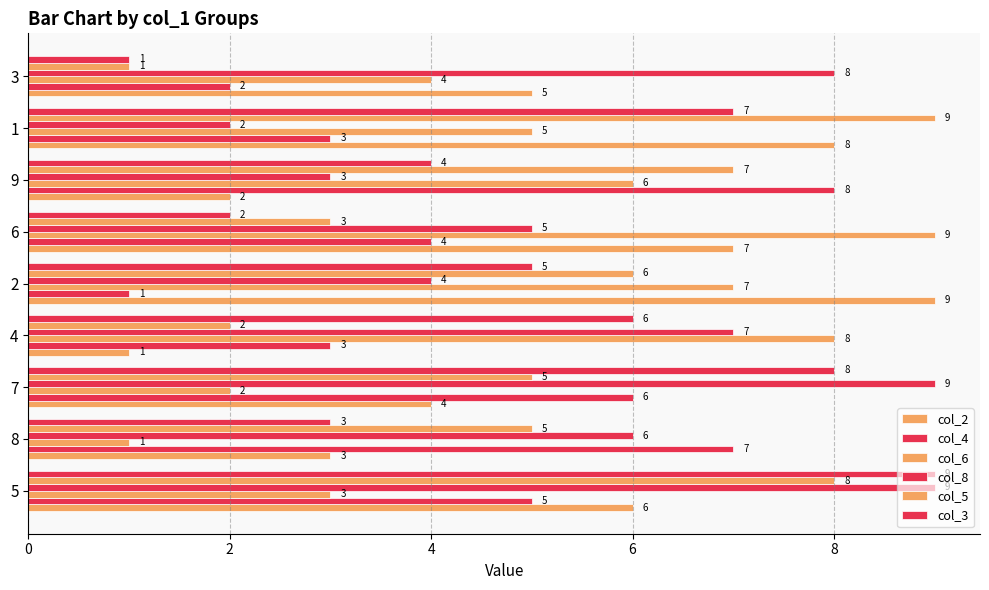

What is the label of the 3rd bar from the left?

7